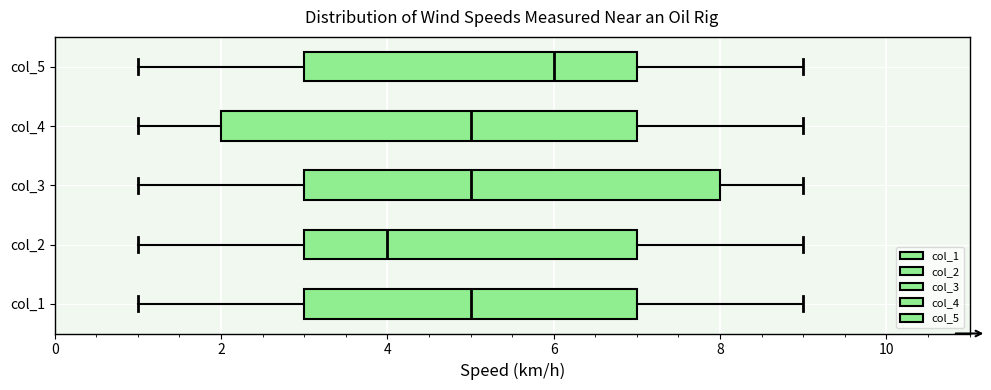

Which box has the furthest to the left median line?

col_2